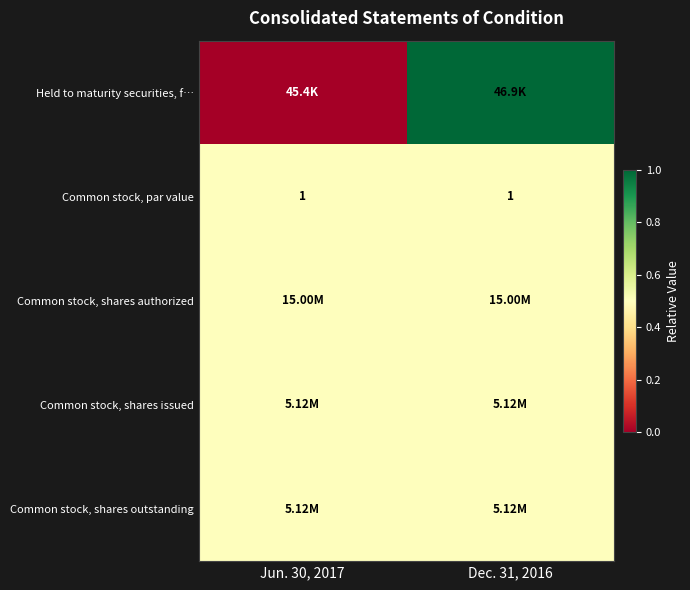

What is the average value of the Common stock, par value series?

1.0